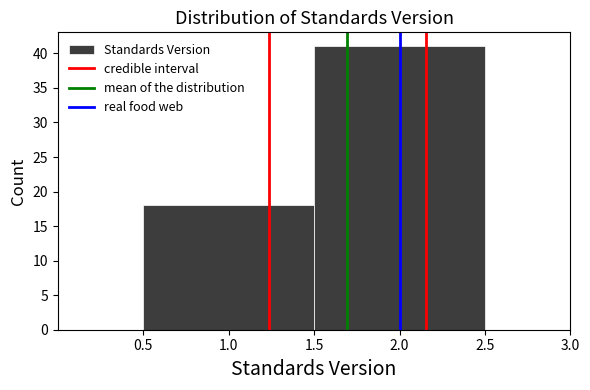

Reading left to right, list every bar in this chart as the range it spans on the x-axis followed by its height. The values are not printed on the chart, so give them approximately, as read against the axis.

0.5 to 1.5: 18
1.5 to 2.5: 41